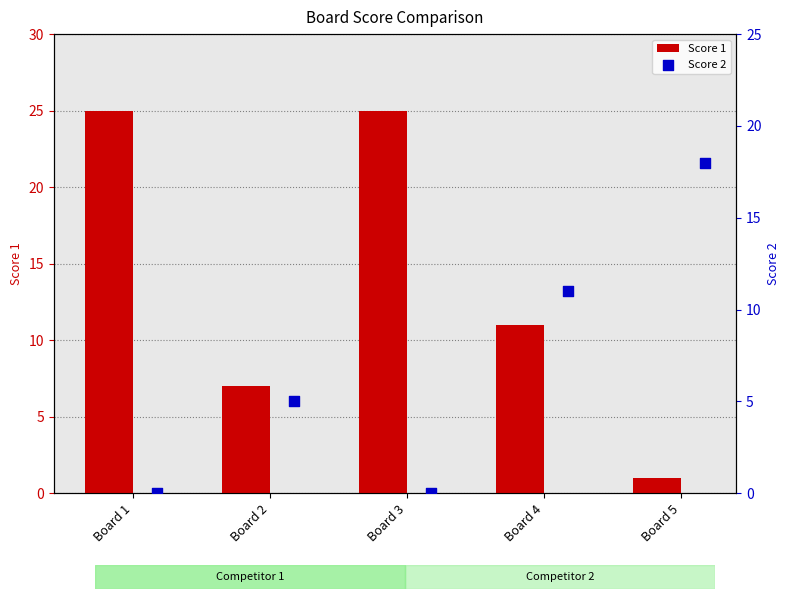

Which series reaches the minimum Y coordinate?

Score 2